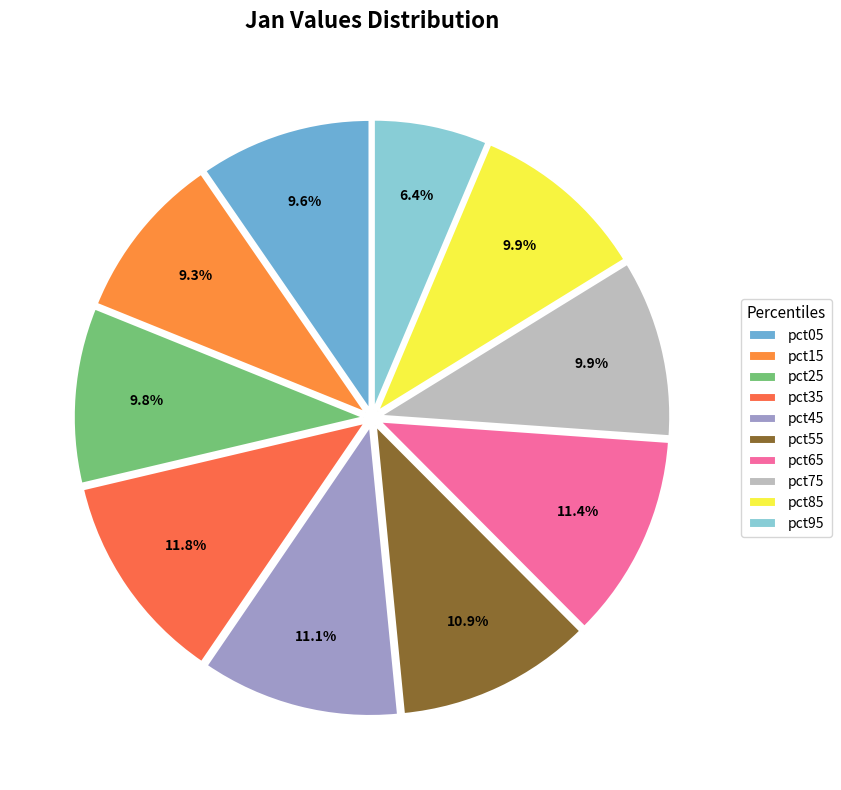

Between pct95 and pct15, which is larger?

pct15